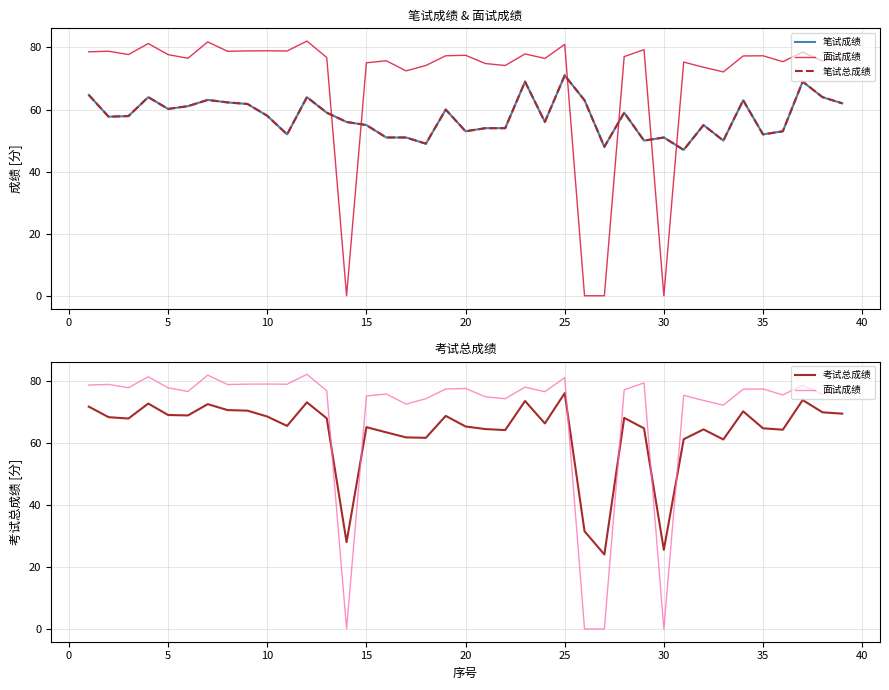

What are all the series names shown in the legend?

笔试成绩, 面试成绩, 笔试总成绩, 考试总成绩